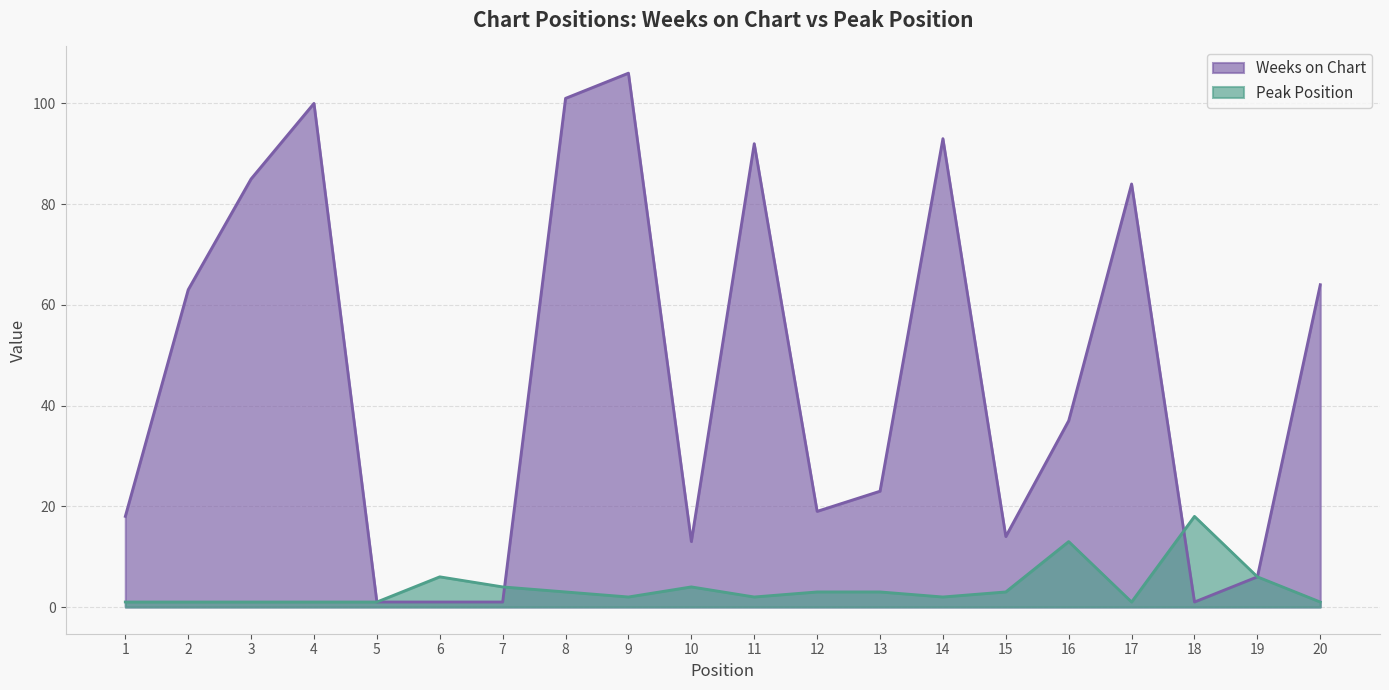

How many series are shown in this chart?

2